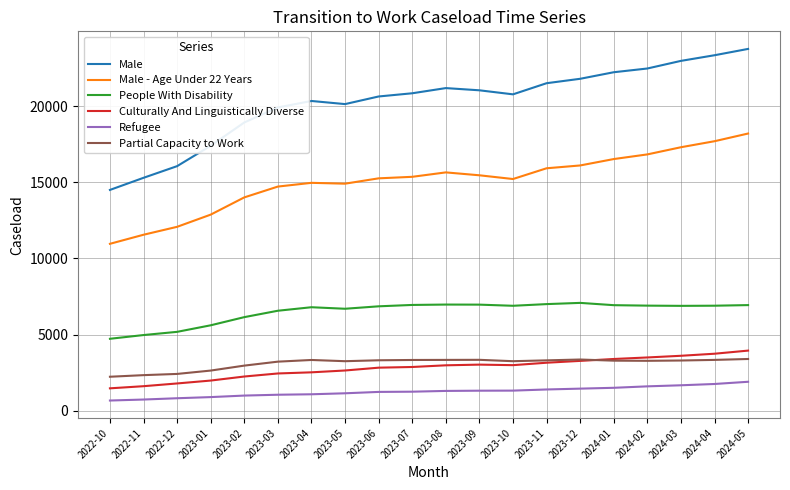

True or false: Culturally And Linguistically Diverse and People With Disability intersect in this chart.

False